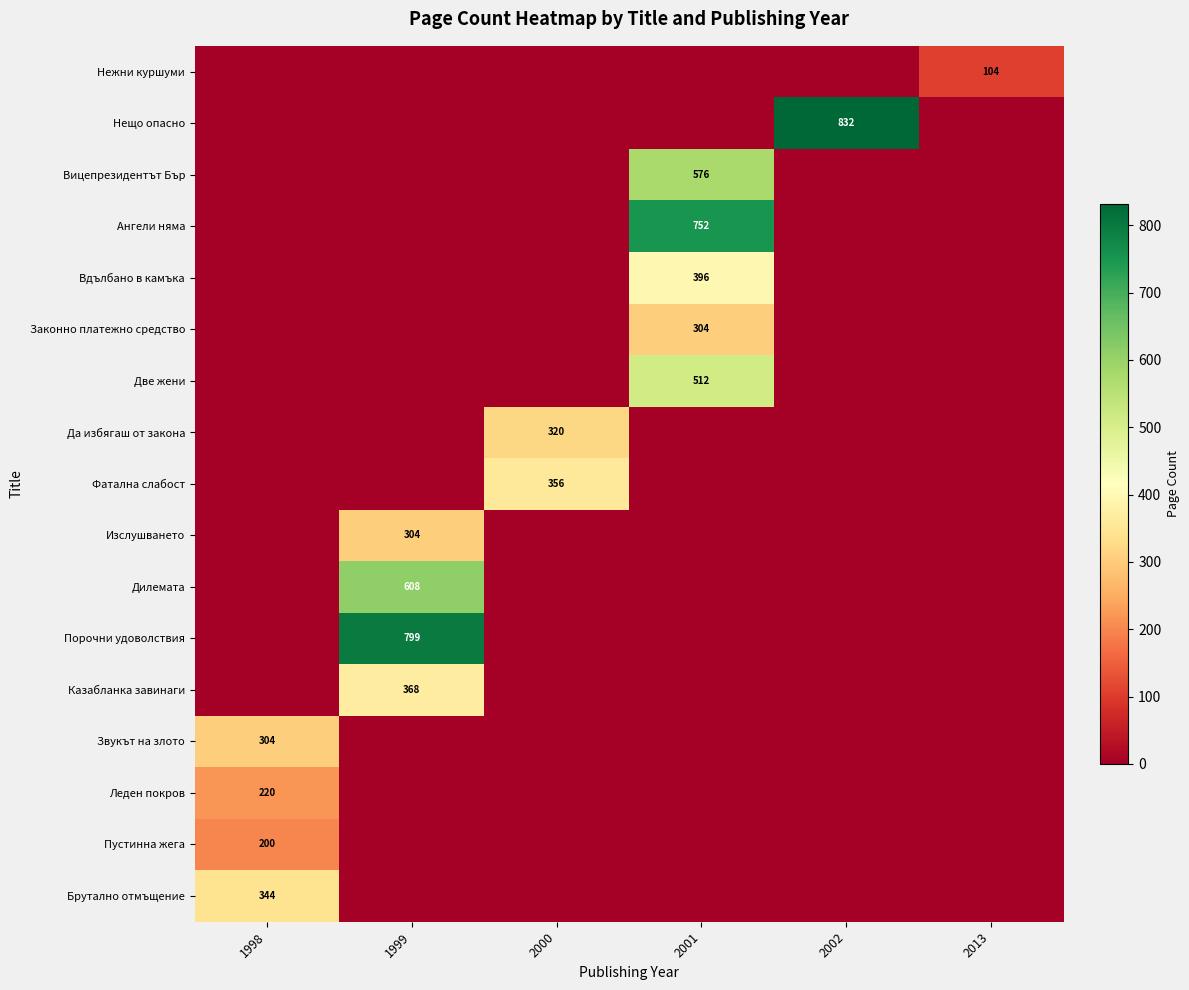

What is the difference between the highest and lowest values at 1998?

344